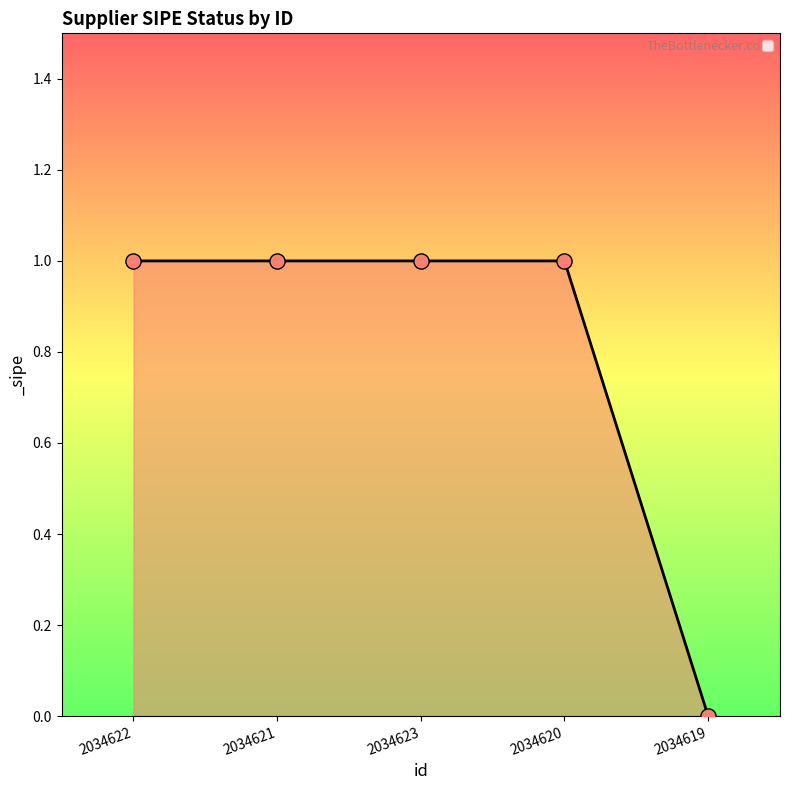

What is the ratio of the value at 2034621 to the value at 2034620?

1.0